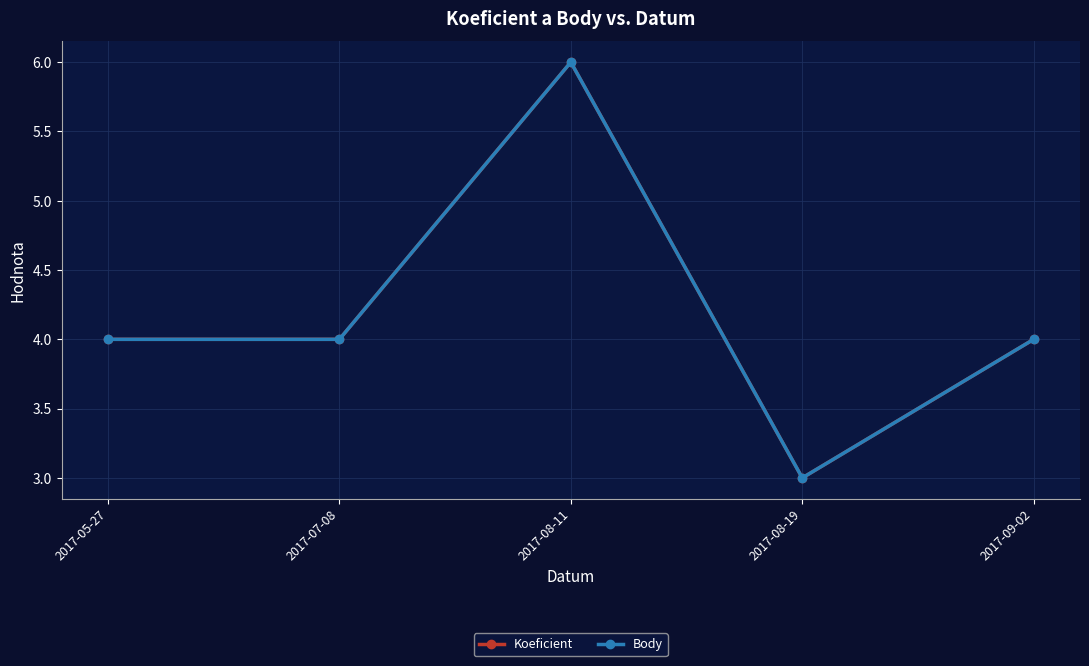

True or false: Koeficient and Body intersect in this chart.

False